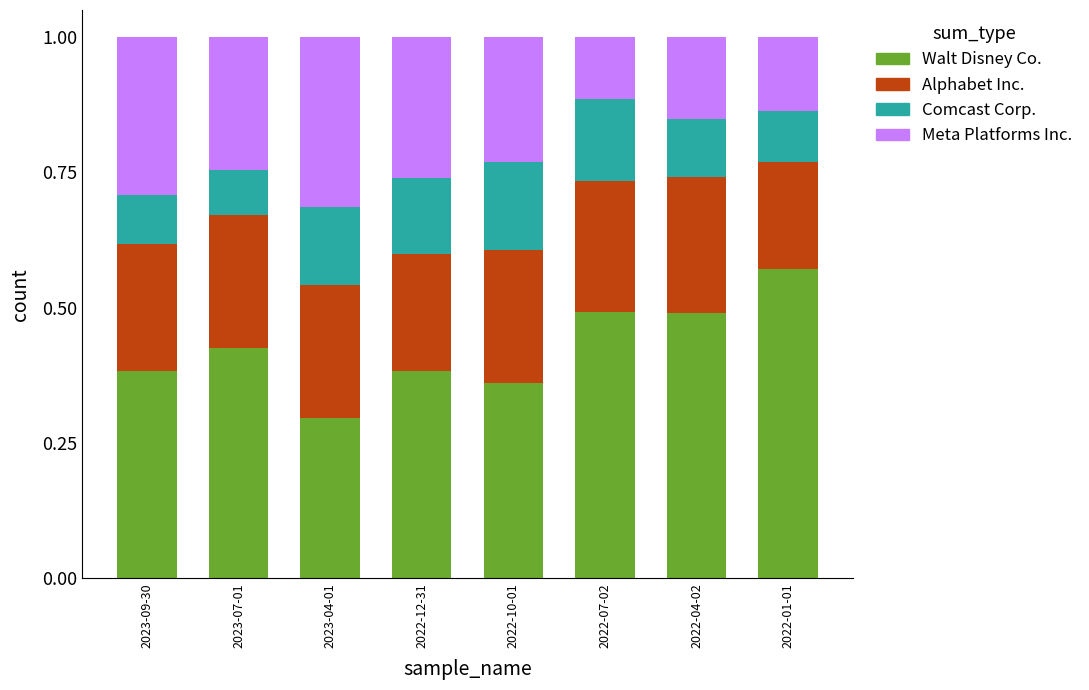

The Walt Disney Co. series shows 0.1 at 2023-09-30. True or false?

False